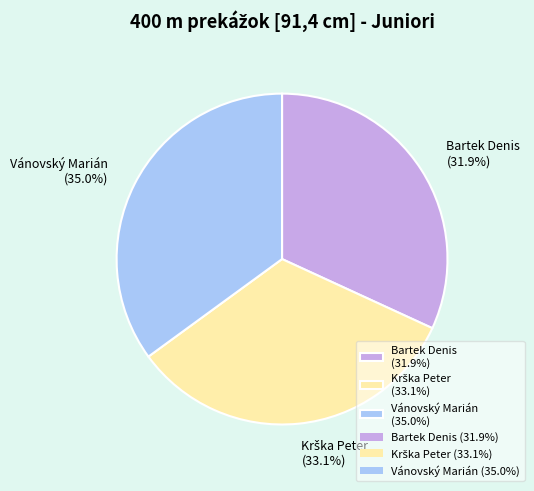

The Bartek Denis slice represents 38% of the pie. True or false?

False